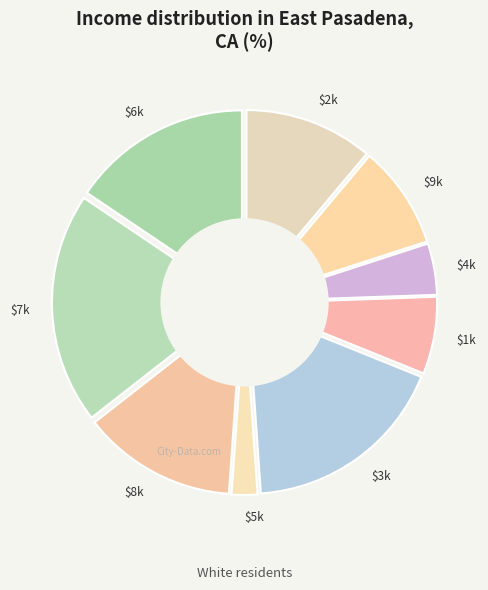

To the nearest percent, what is the difference between the largest and smallest slice percentages?

18%